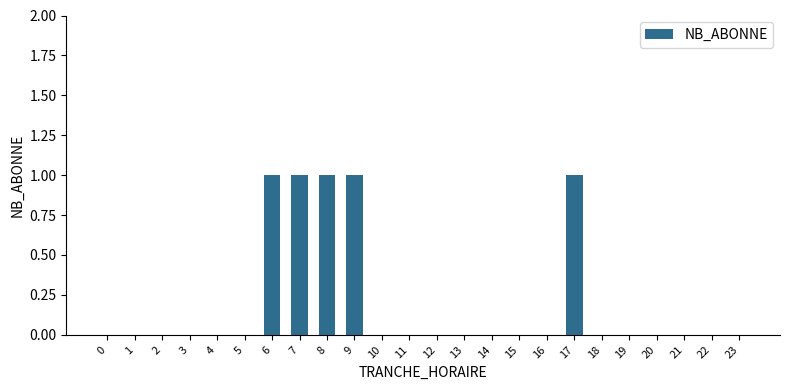

What is the sum of all values?

5